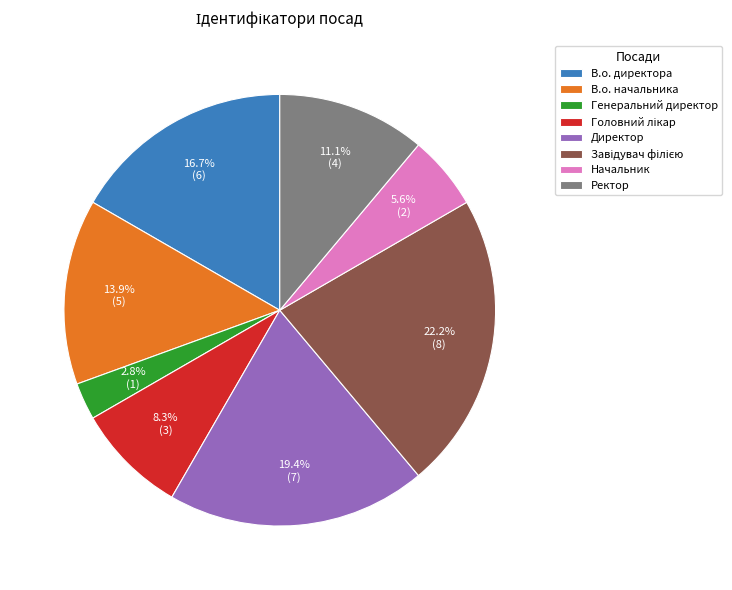

Is there any slice that represents more than half of the pie?

No